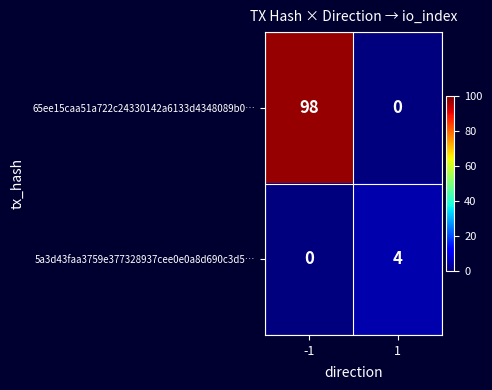

What is the greatest value displayed?

98